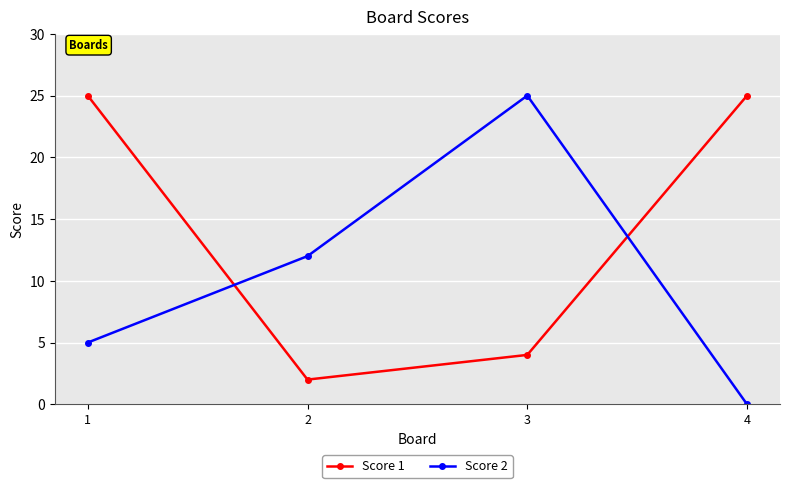

Reading left to right, list all the values displayed in this chart.

Score 1: 25	2	4	25
Score 2: 5	12	25	0